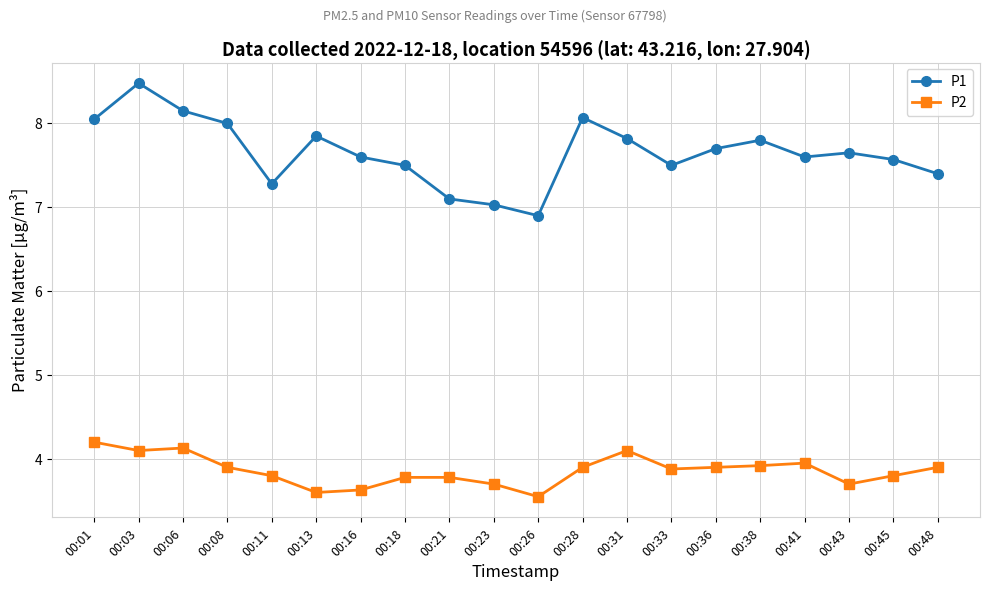

What is the average value of the P2 series?

3.9